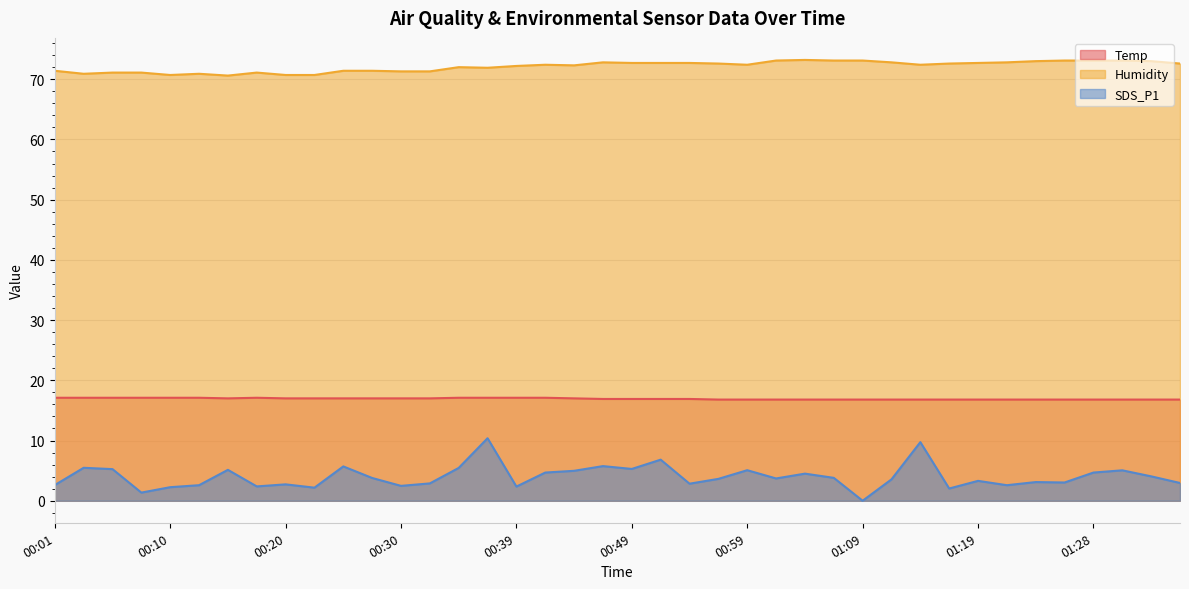

How many interior local valleys does the SDS_P1 series have?

12